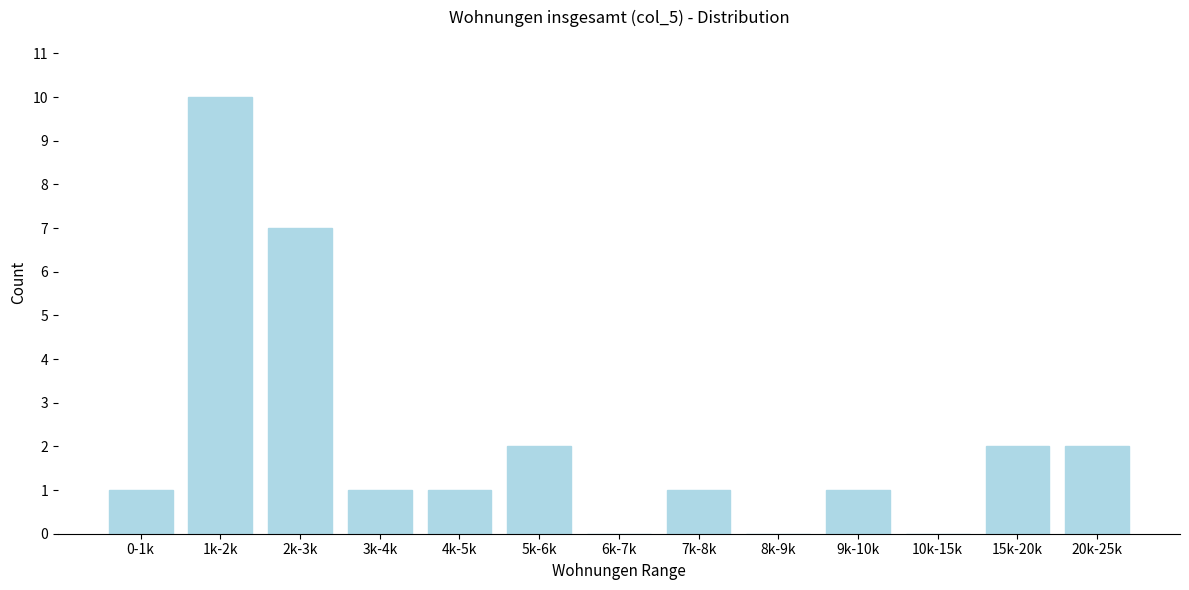

Reading right to left, what are all the values shown in this chart?

20k-25k=2	15k-20k=2	10k-15k=0	9k-10k=1	8k-9k=0	7k-8k=1	6k-7k=0	5k-6k=2	4k-5k=1	3k-4k=1	2k-3k=7	1k-2k=10	0-1k=1